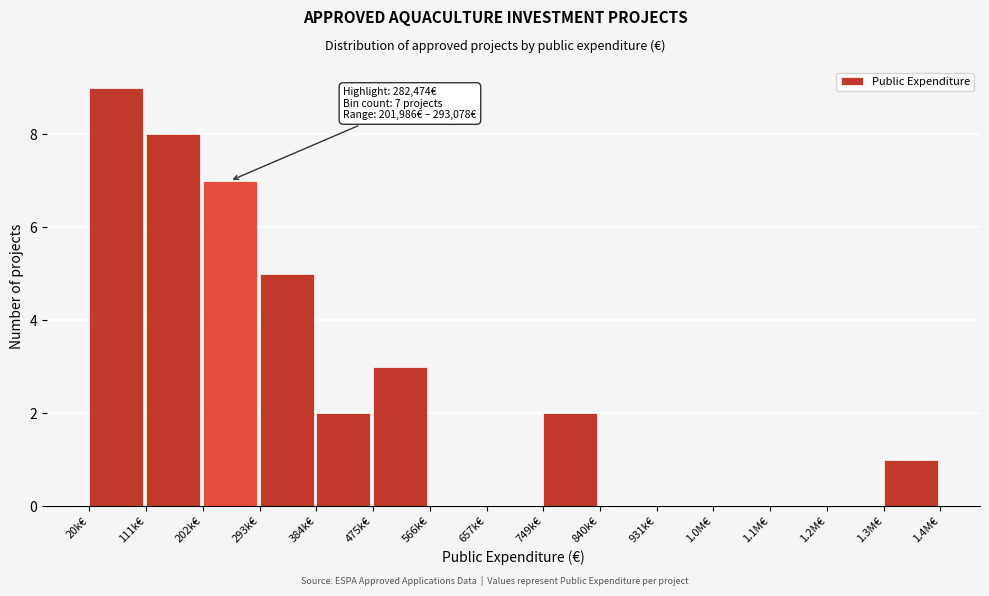

Reading left to right, what are all the values shown in this chart?

20k€=9	111k€=8	202k€=7	293k€=5	384k€=2	475k€=3	566k€=0	657k€=0	749k€=2	840k€=0	931k€=0	1.0M€=0	1.1M€=0	1.2M€=0	1.3M€=1